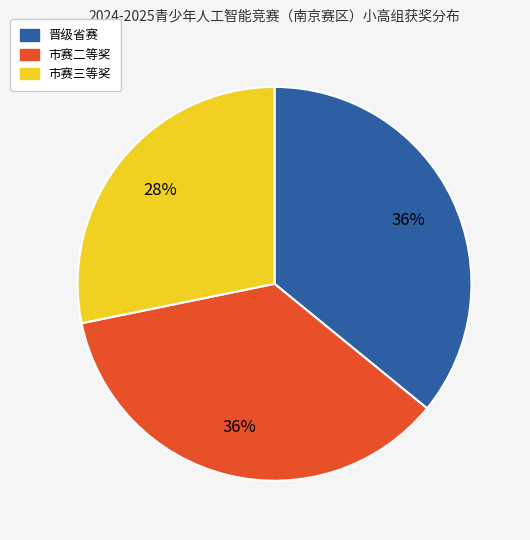

Between 市赛二等奖 and 市赛三等奖, which is larger?

市赛二等奖